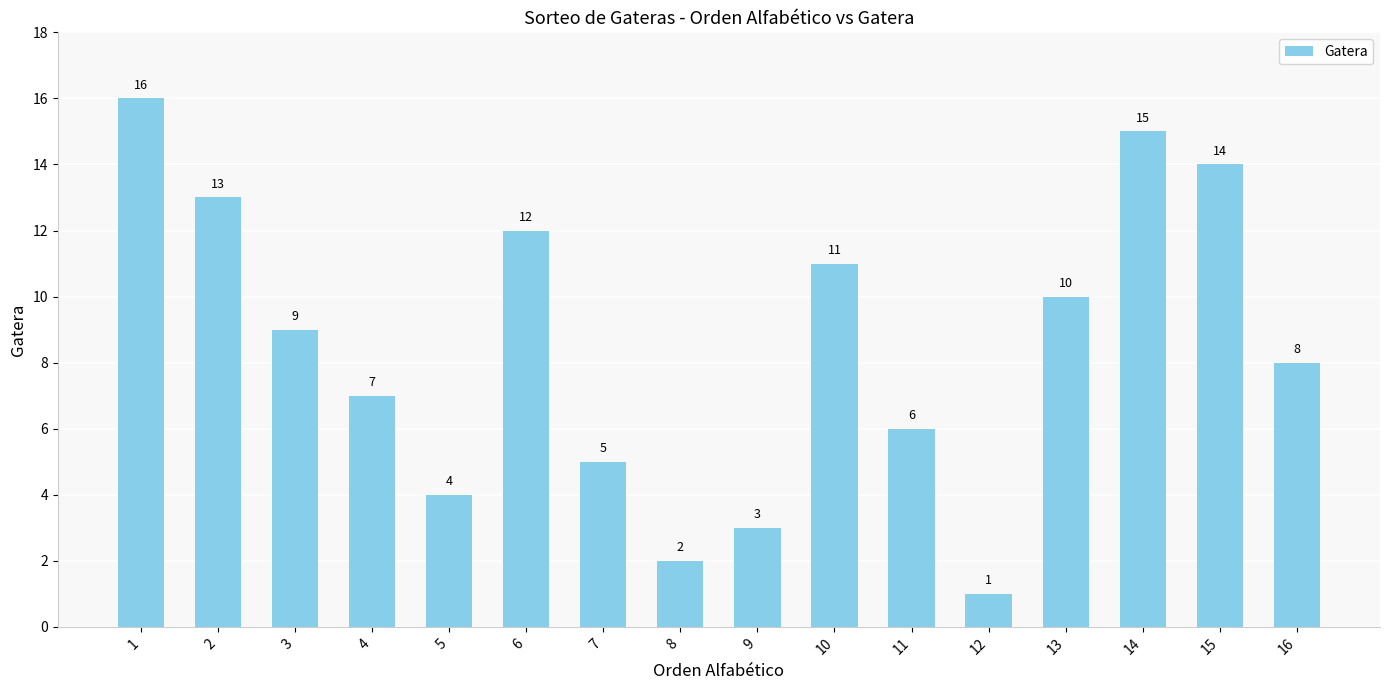

What is the approximate value at 14?

15